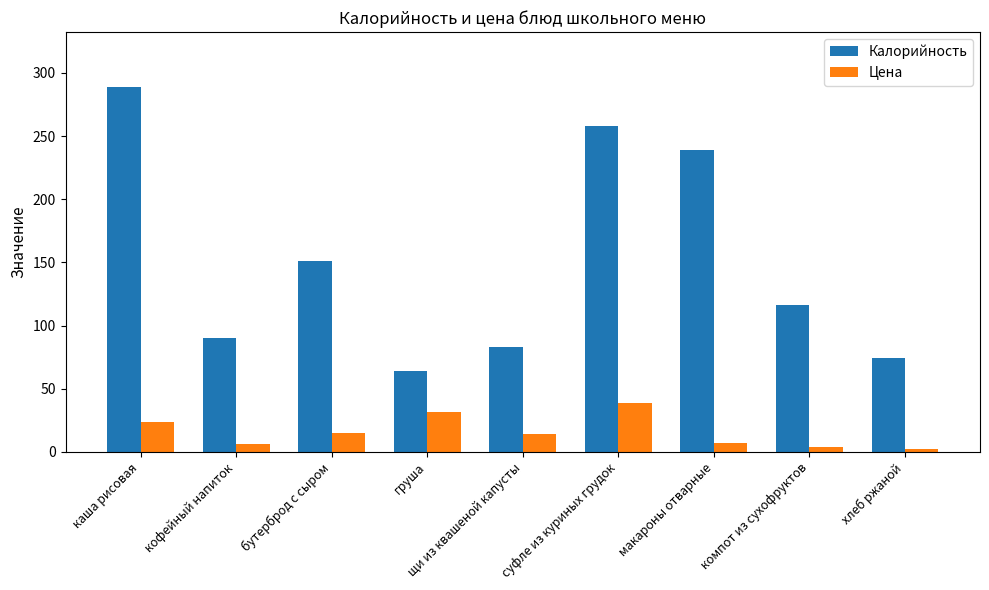

Which series has the largest total across all categories?

Калорийность